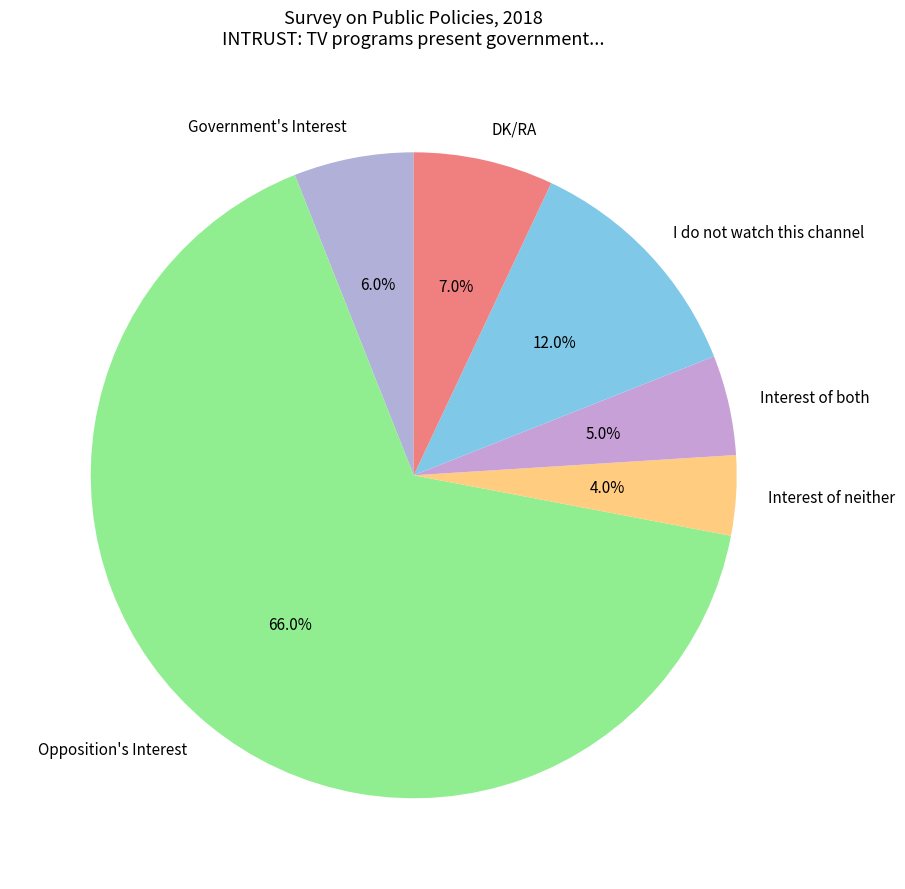

Approximately how many times larger is the value at I do not watch this channel compared to Interest of neither?

3.0